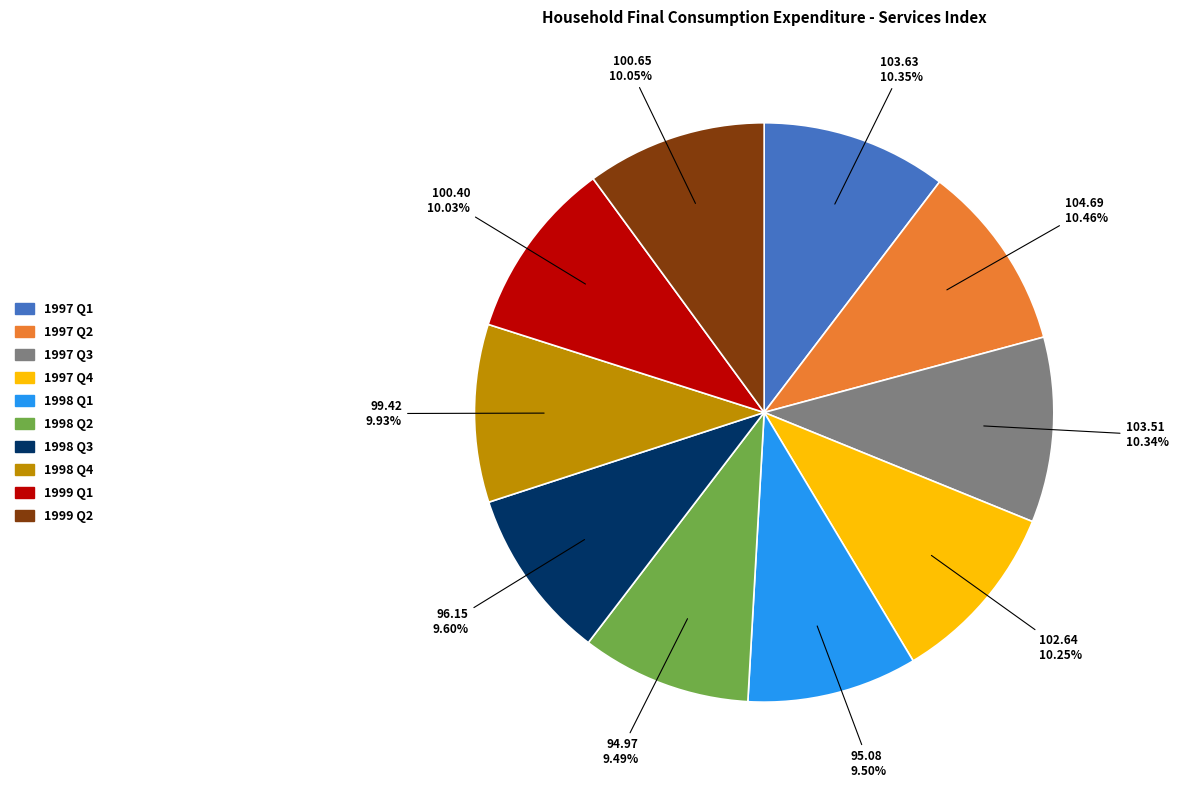

Is there a majority slice in this chart?

No